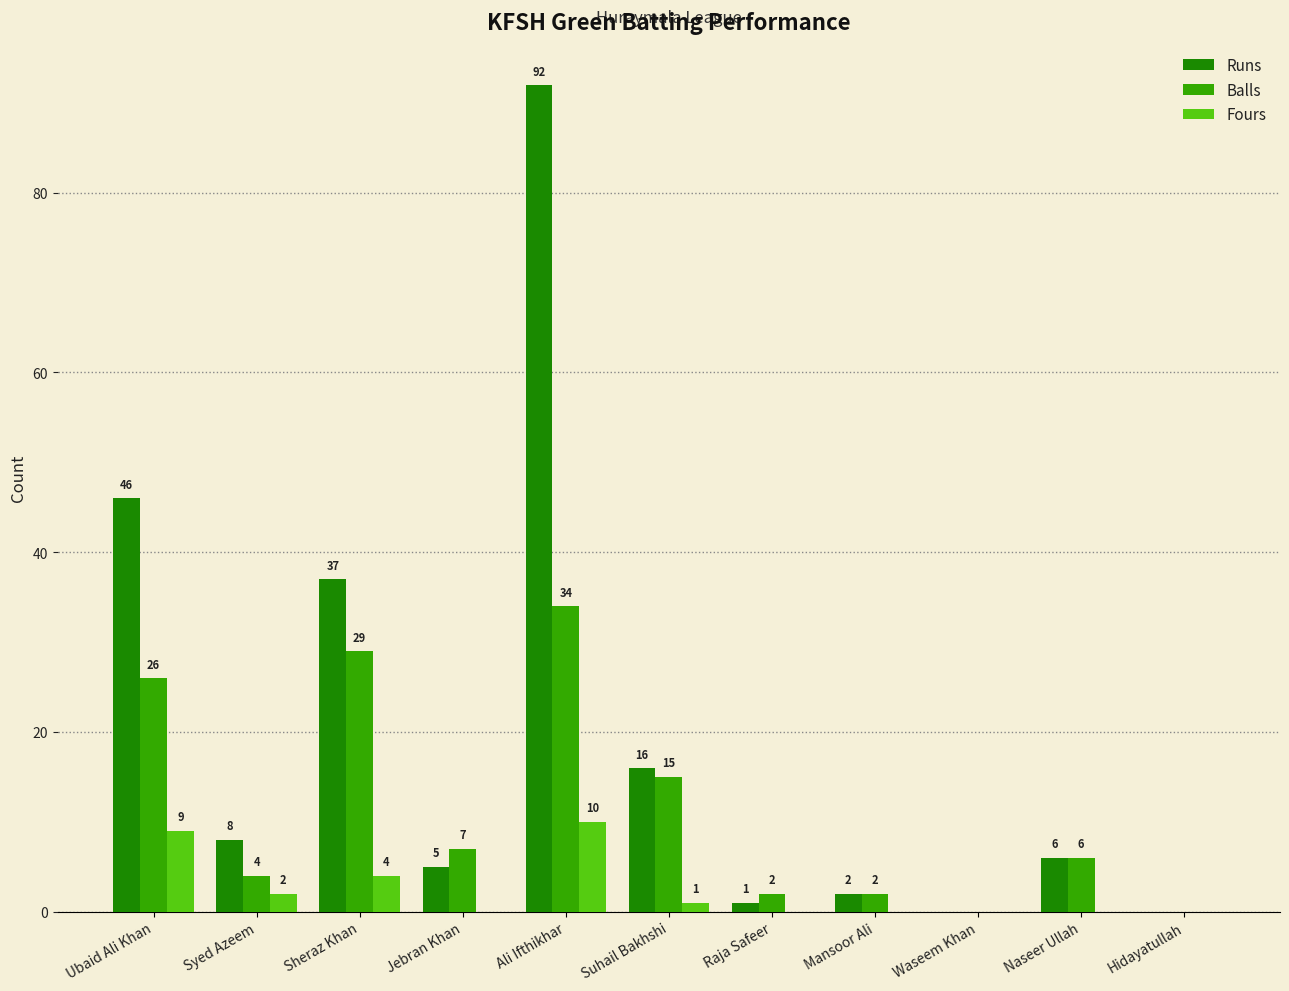

What is the sum of the Runs values at Waseem Khan and Syed Azeem?

8